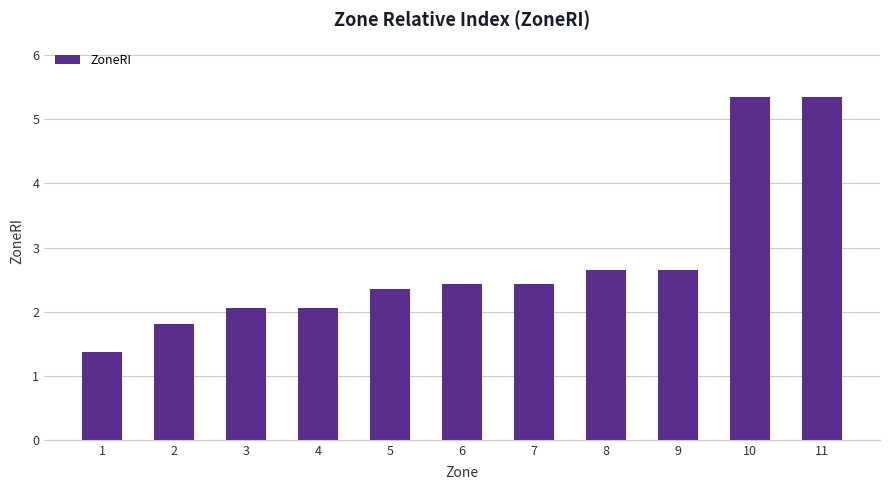

What is the value of the 5th bar from the left?

2.4